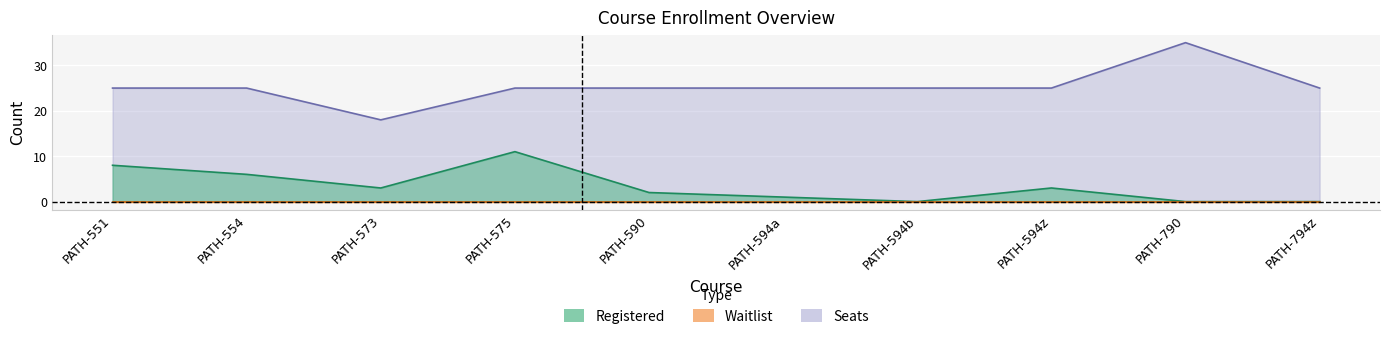

At which label does Registered reach its minimum?

PATH-594b